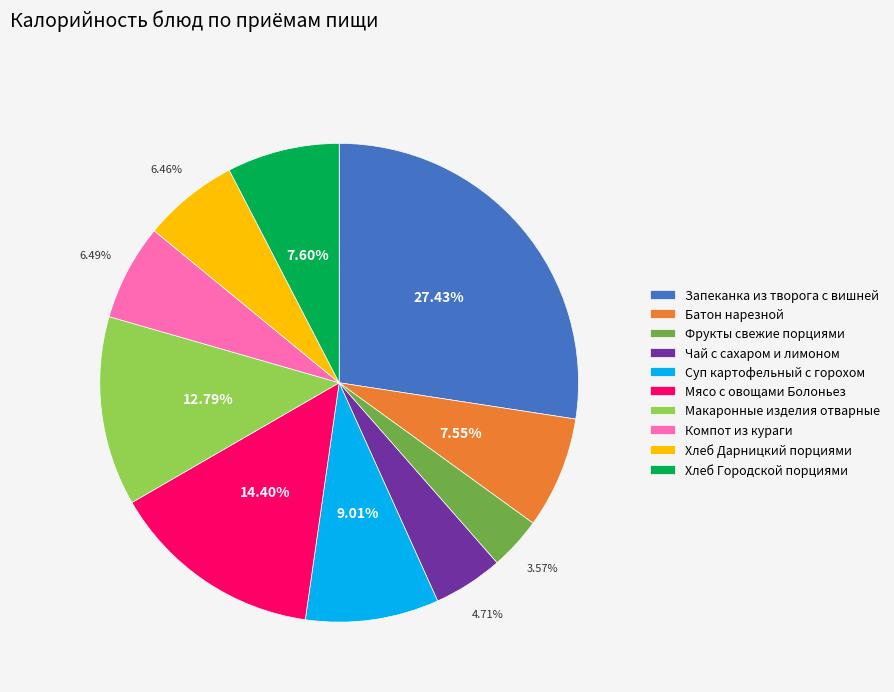

Which slice is the smallest?

Фрукты свежие порциями